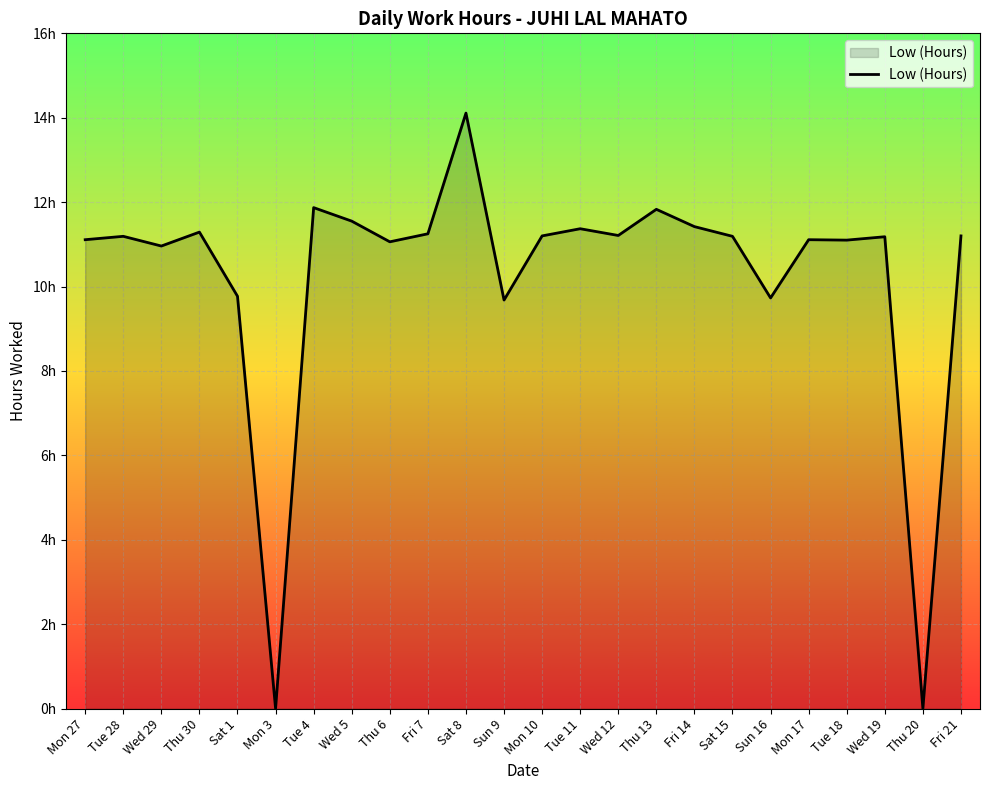

At which category does the chart reach its peak across all series?

Sat 8